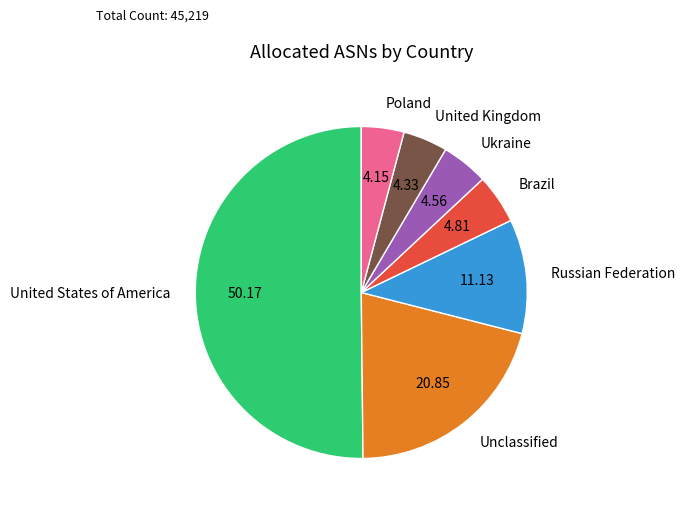

How many segments does this pie chart have?

7